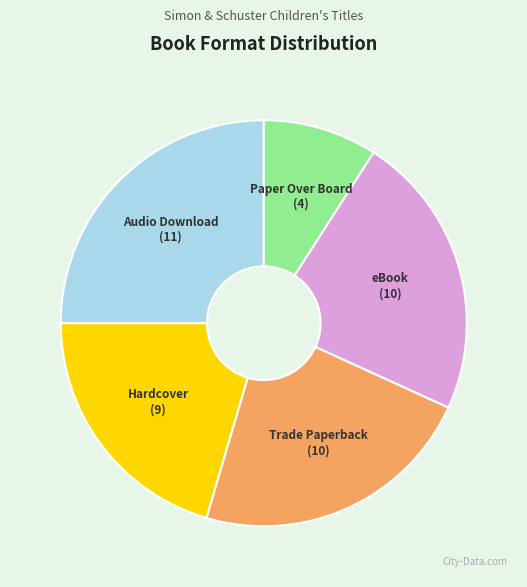

What is the smallest slice in the pie chart?

Paper Over Board